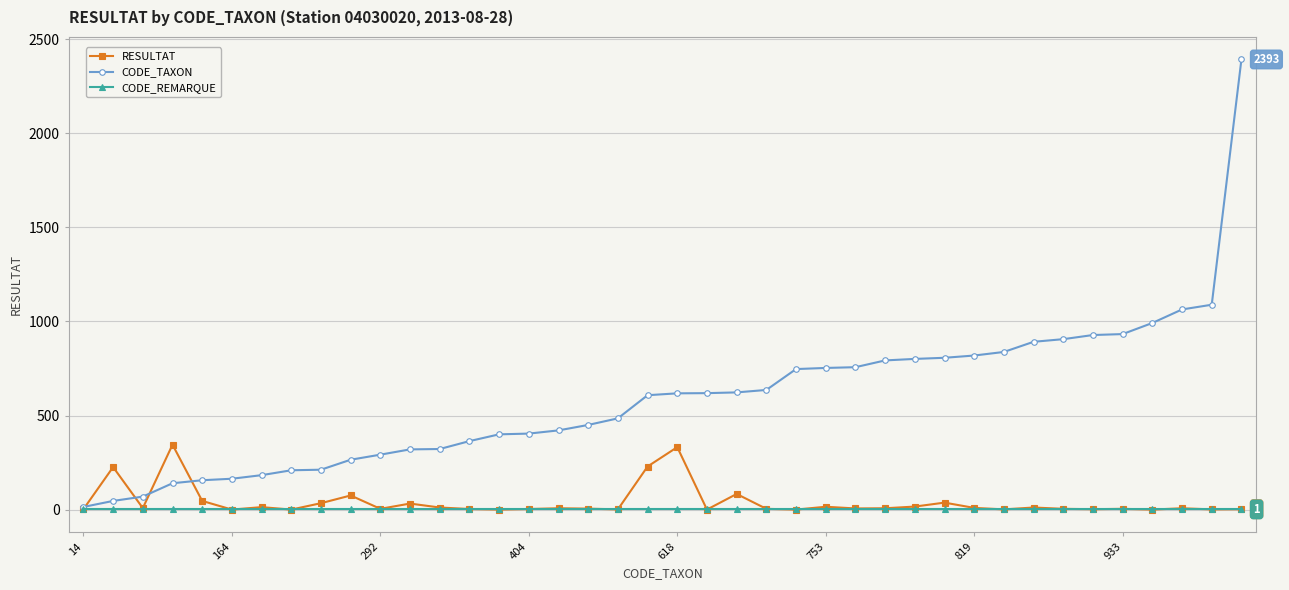

Rank the series by their maximum value, from highest to lowest.

CODE_TAXON, RESULTAT, CODE_REMARQUE